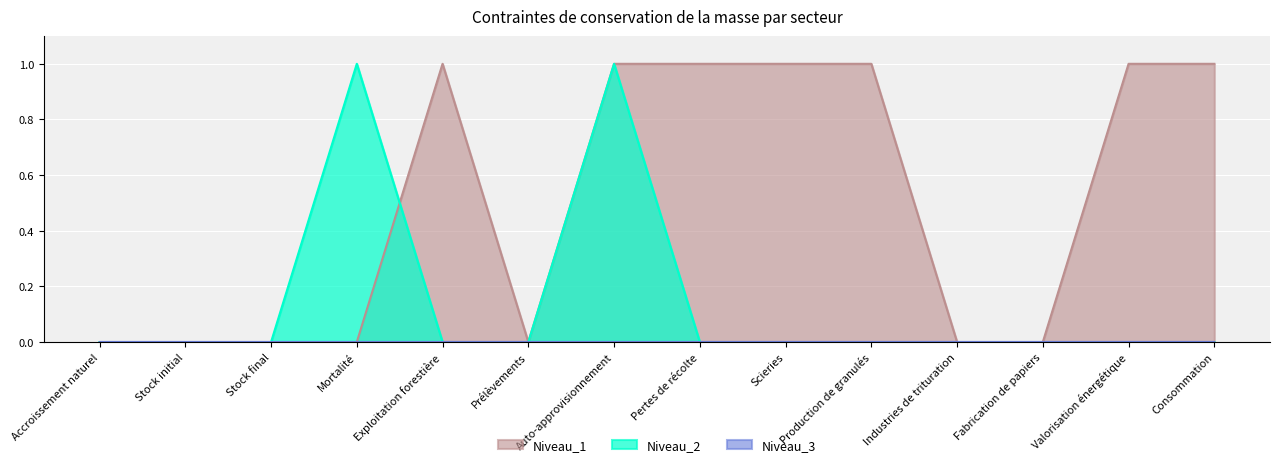

Is the value of Niveau_2 at Production de granulés greater than the value of Niveau_1 at Mortalité?

No